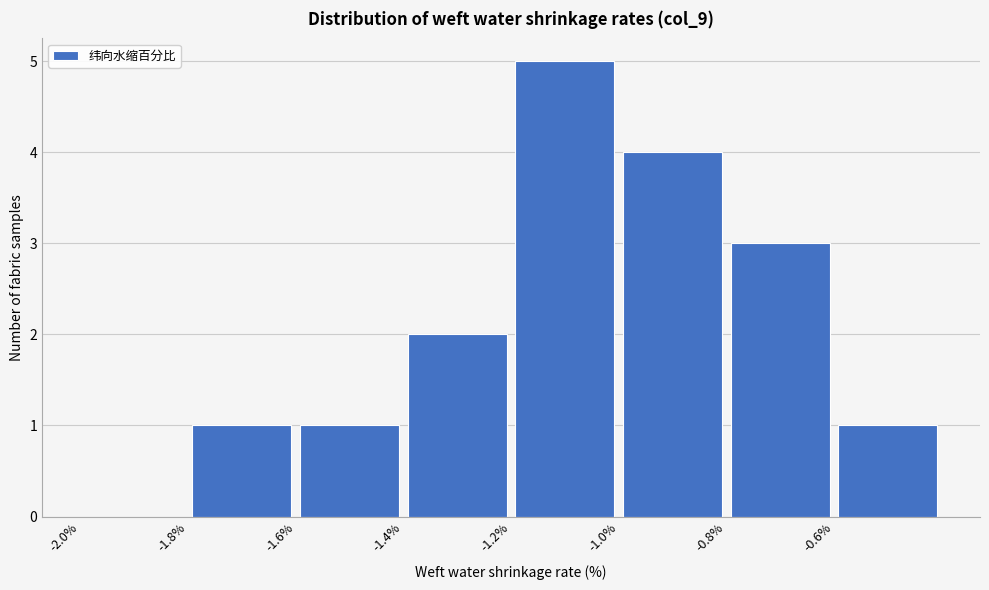

What is the height of the bar covering -0.6 to -0.4 on the x-axis? The values are not printed on the chart, so give them approximately, as read against the axis.

1